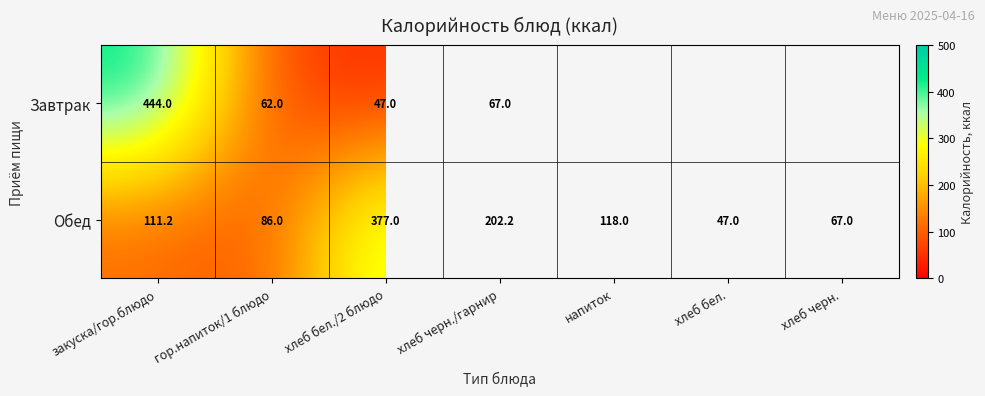

Rank the categories by Обед value from highest to lowest.

хлеб бел./2 блюдо, хлеб черн./гарнир, напиток, закуска/гор.блюдо, гор.напиток/1 блюдо, хлеб черн., хлеб бел.